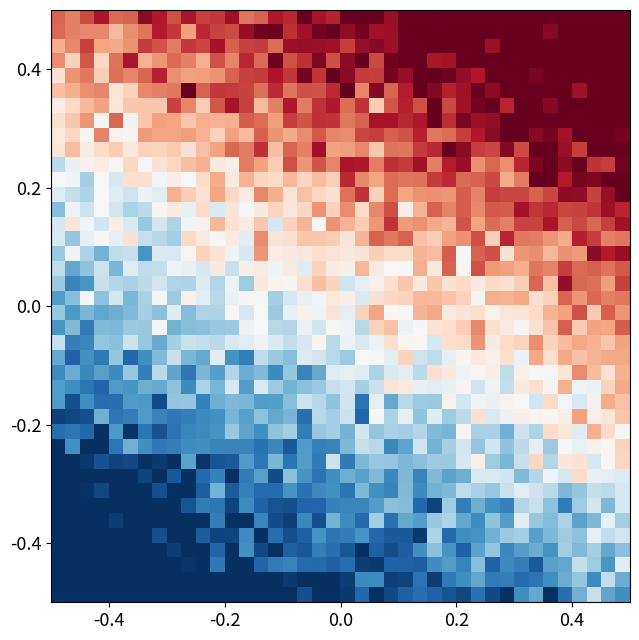

What is the maximum value shown in the chart?

193.0